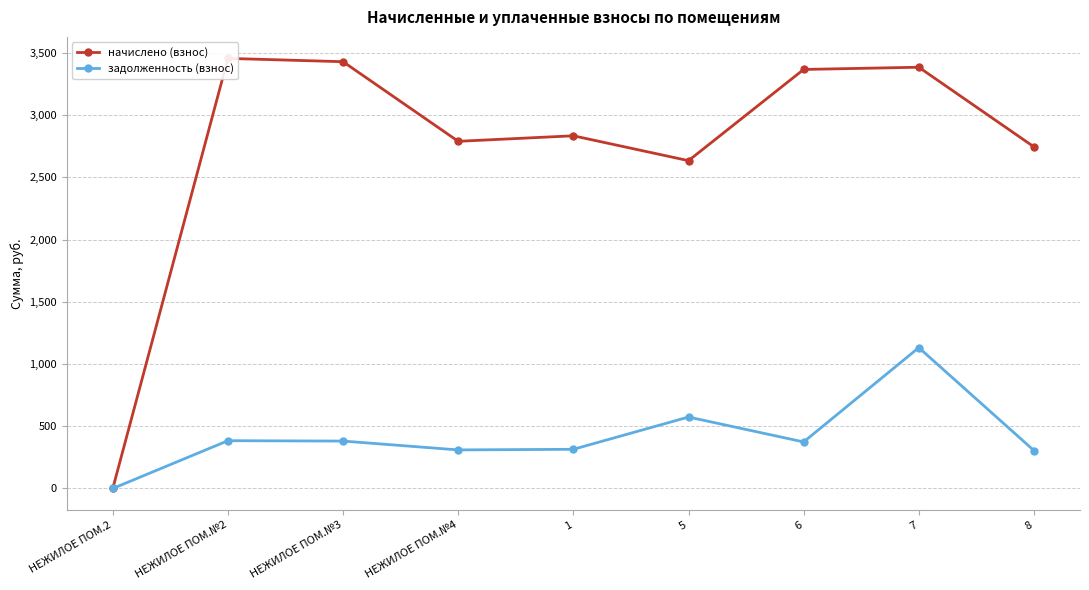

Reading left to right, what are all the values shown in this chart?

начислено (взнос): НЕЖИЛОЕ ПОМ.2=0.0	НЕЖИЛОЕ ПОМ.№2=3455.5	НЕЖИЛОЕ ПОМ.№3=3428.8	НЕЖИЛОЕ ПОМ.№4=2789.3	1=2833.7	5=2633.8	6=3366.6	7=3384.4	8=2744.8
задолженность (взнос): НЕЖИЛОЕ ПОМ.2=0.0	НЕЖИЛОЕ ПОМ.№2=383.9	НЕЖИЛОЕ ПОМ.№3=381.0	НЕЖИЛОЕ ПОМ.№4=309.9	1=314.9	5=574.0	6=374.1	7=1131.6	8=305.0